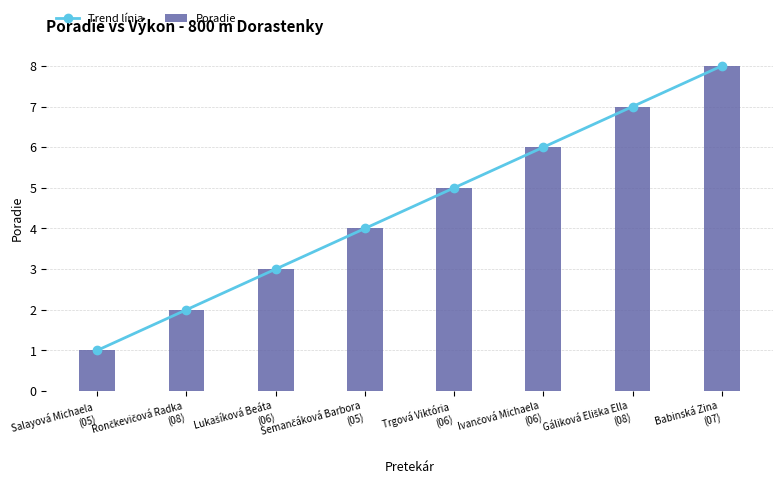

The Poradie series shows 5 at Trgová Viktória
(06). True or false?

True